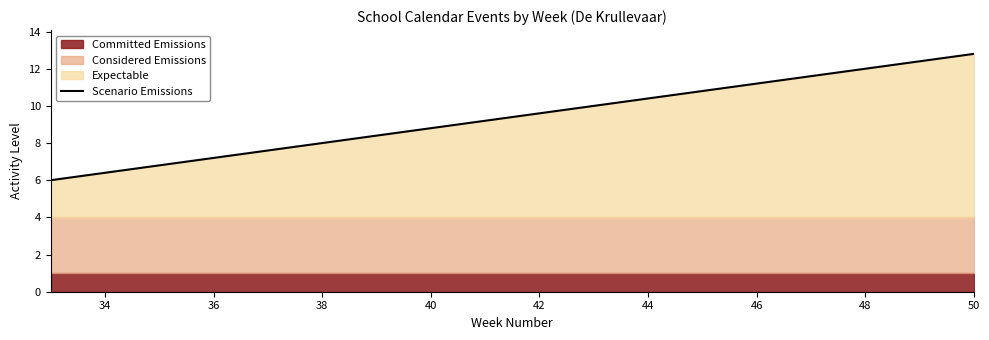

Reading right to left, transcribe all the data shown in this chart.

12.8	12.4	12.0	11.6	11.2	10.8	10.4	10.0	9.6	9.2	8.8	8.4	8.0	7.6	7.2	6.8	6.4	6.0